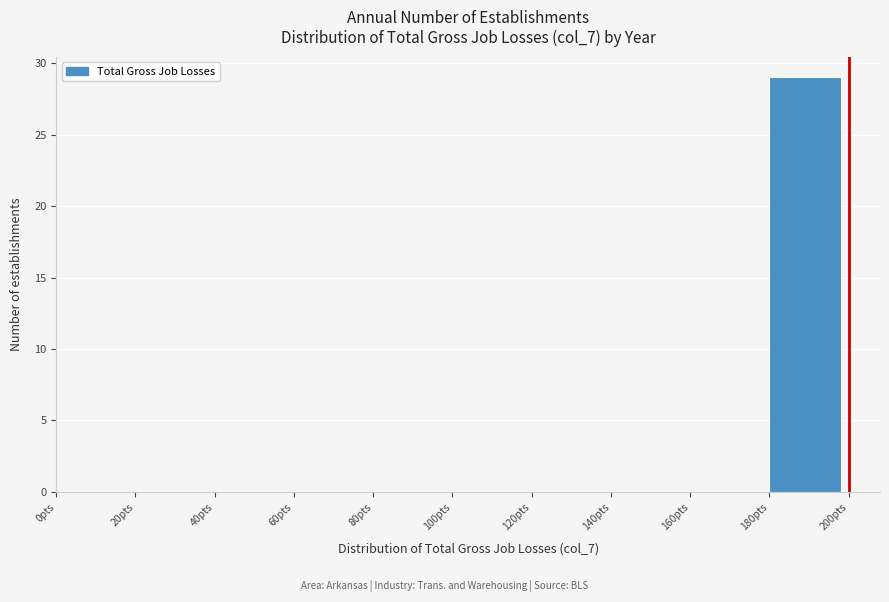

What is the height of the bar covering 180 to 200 on the x-axis? The values are not printed on the chart, so give them approximately, as read against the axis.

29